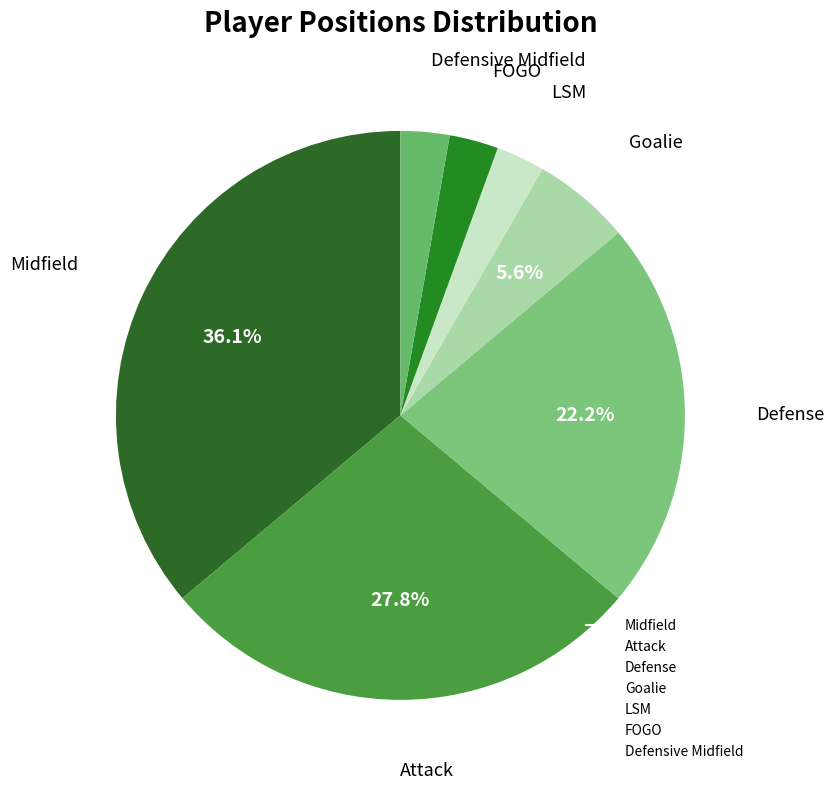

Which slice is the largest?

Midfield